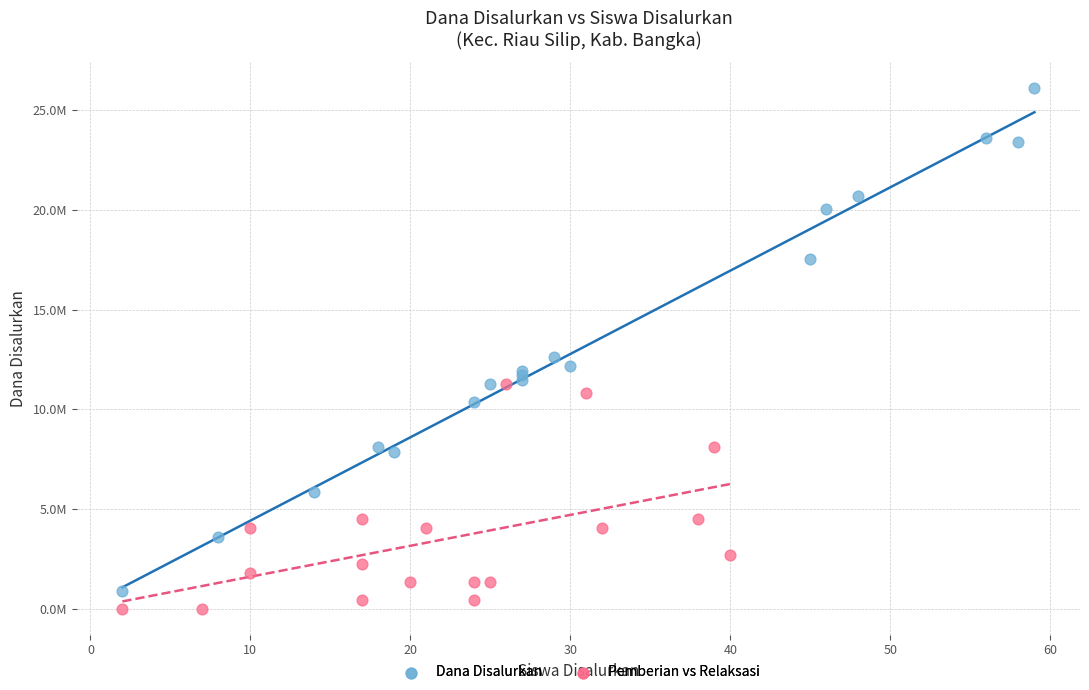

Which series has the largest Y range (max minus min)?

Dana Disalurkan